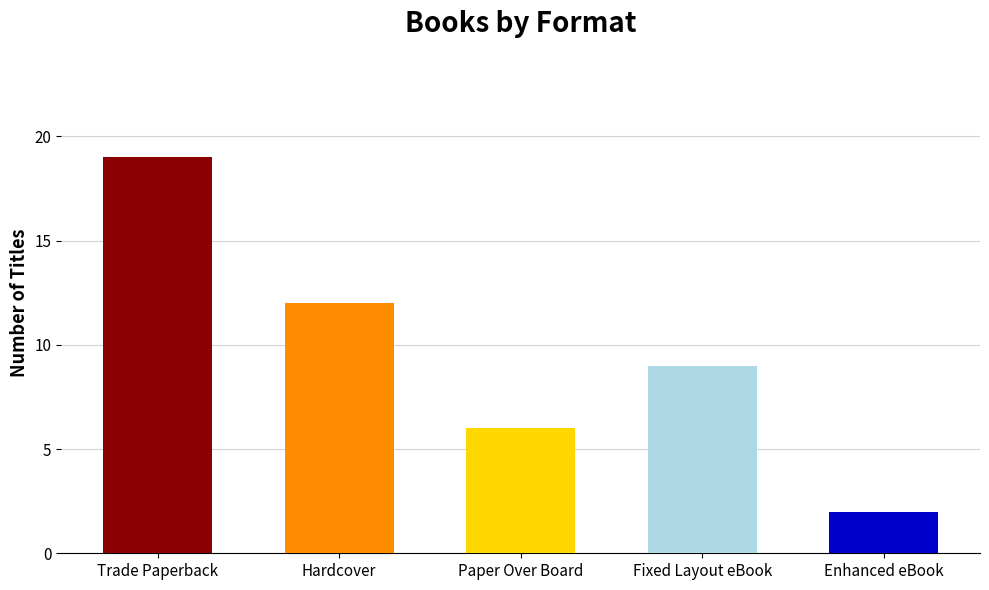

Rank the categories by value from highest to lowest.

Trade Paperback, Hardcover, Fixed Layout eBook, Paper Over Board, Enhanced eBook